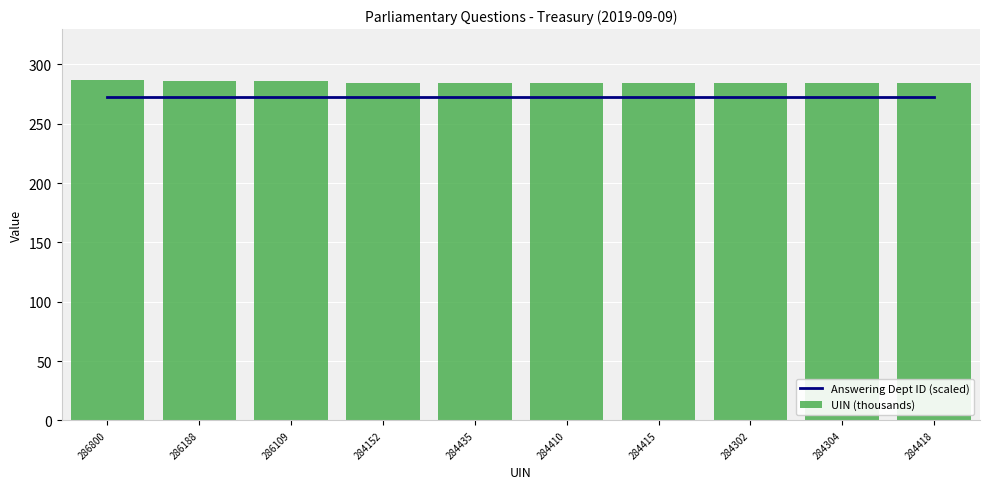

Reading left to right, extract all data points from this chart.

Answering Dept ID (scaled): 286800=272.5	286188=272.5	286109=272.5	284152=272.5	284435=272.5	284410=272.5	284415=272.5	284302=272.5	284304=272.5	284418=272.5
UIN (thousands): 286800=286.8	286188=286.2	286109=286.1	284152=284.2	284435=284.4	284410=284.4	284415=284.4	284302=284.3	284304=284.3	284418=284.4